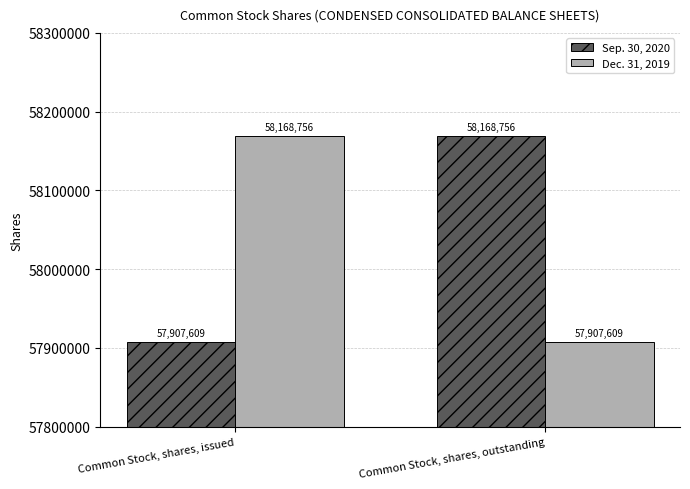

Reading left to right, transcribe all the data shown in this chart.

Sep. 30, 2020: 57907609	58168756
Dec. 31, 2019: 58168756	57907609